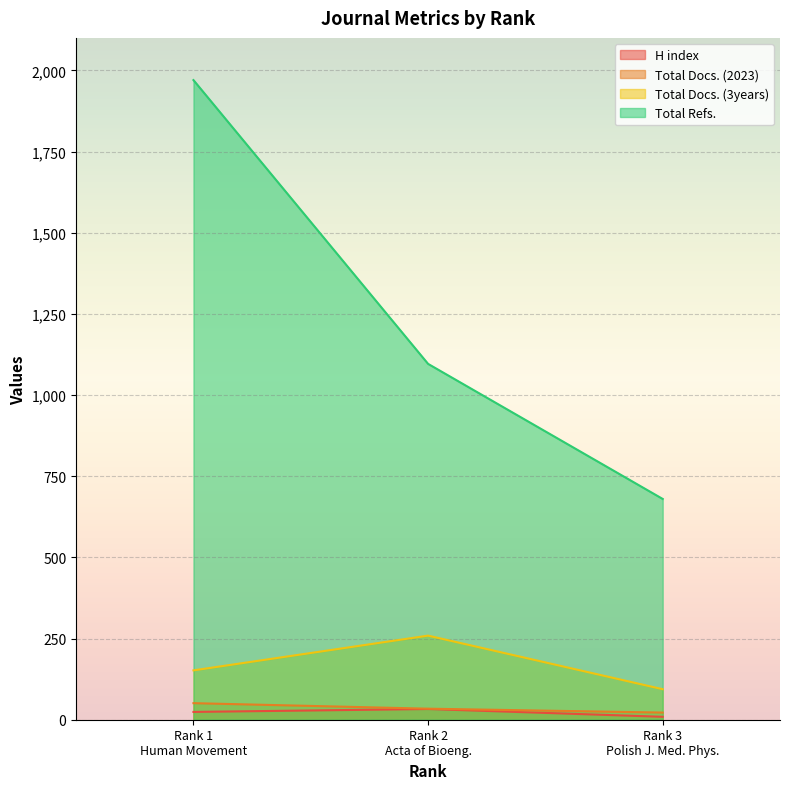

What is the lowest value of the Total Docs. (2023) series?

22